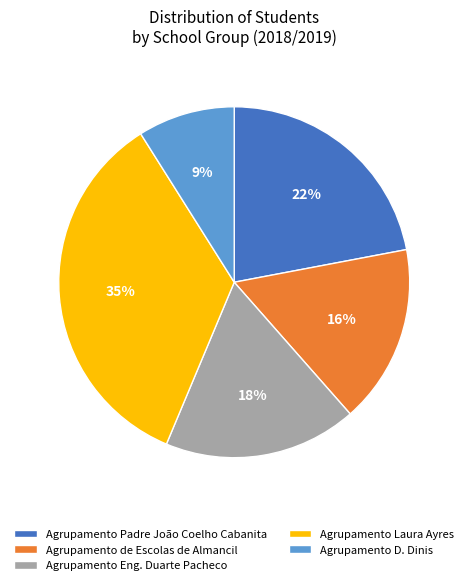

Is Agrupamento Padre João Coelho Cabanita the majority of the pie?

No